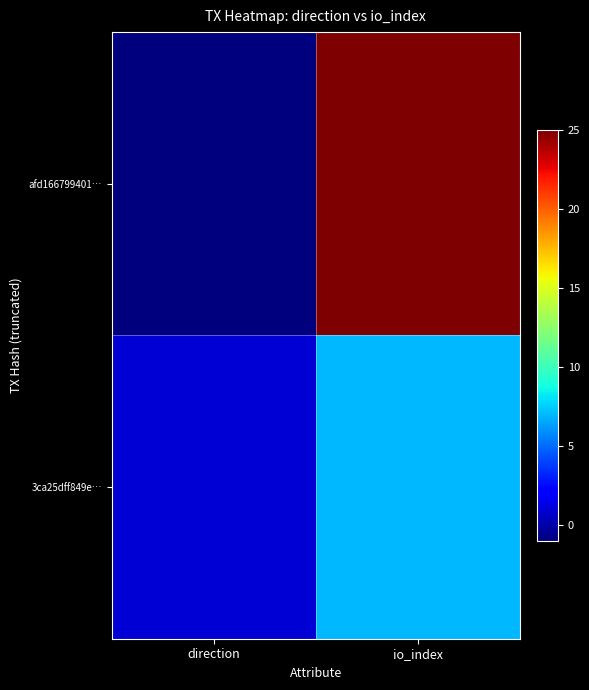

Which label corresponds to the largest value in the chart?

io_index